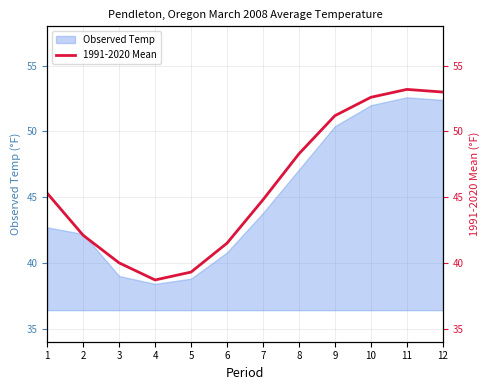

Where does the data first go above 45?

1